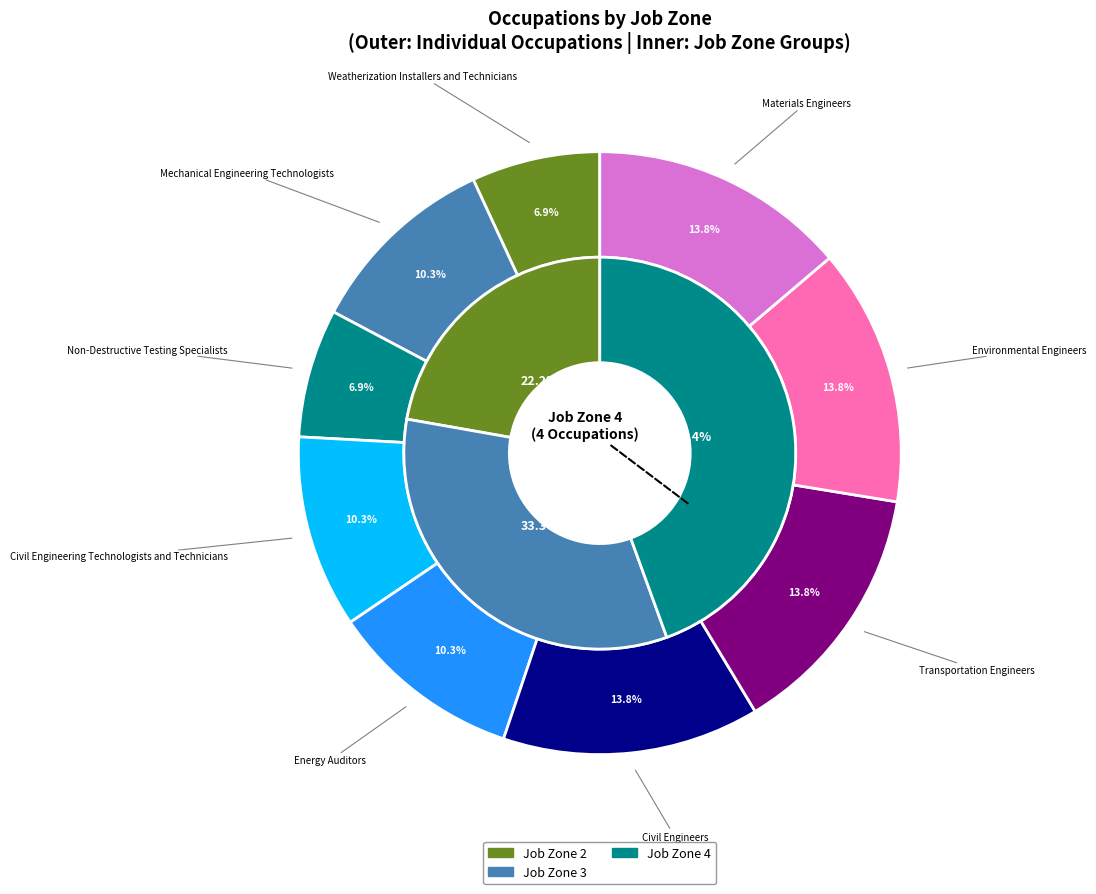

Approximately how many times larger is the value at Civil Engineering Technologists and Technicians compared to Environmental Engineers?

0.8